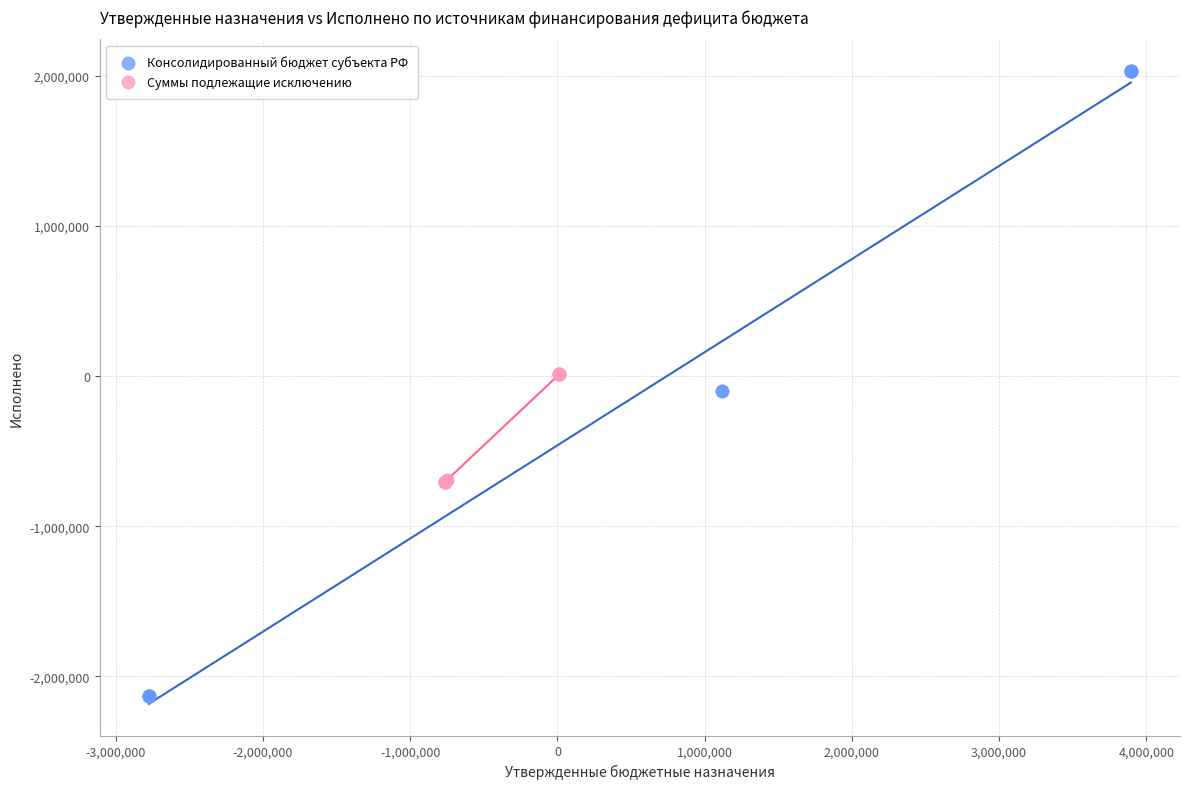

Which series has the largest Y range (max minus min)?

Консолидированный бюджет субъекта РФ